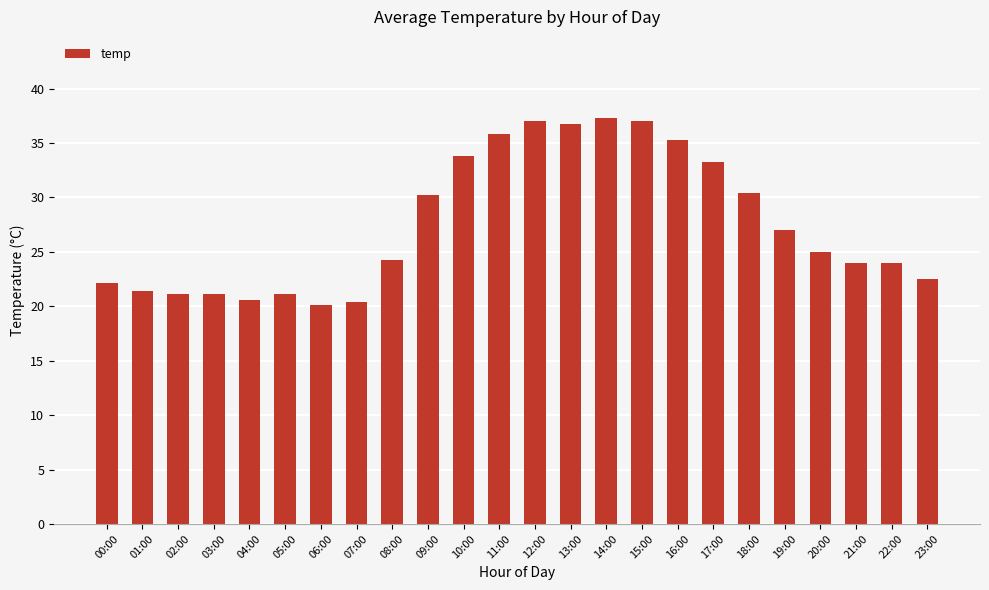

What is the maximum value shown in the chart?

37.3